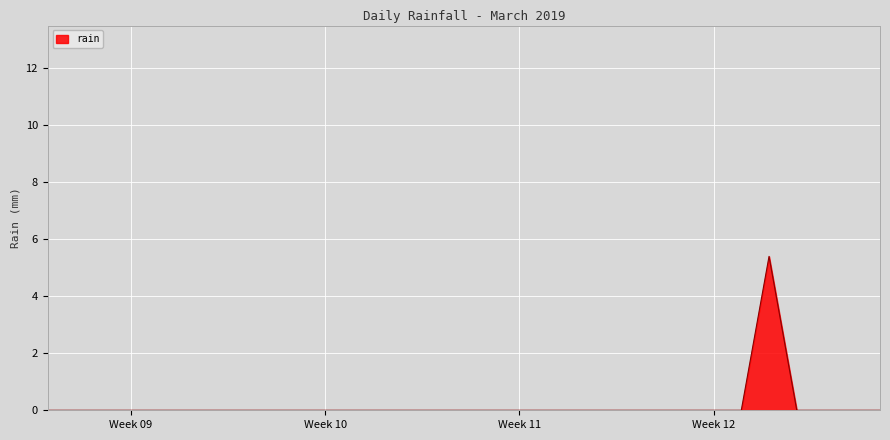

How many lines are shown in the chart?

1